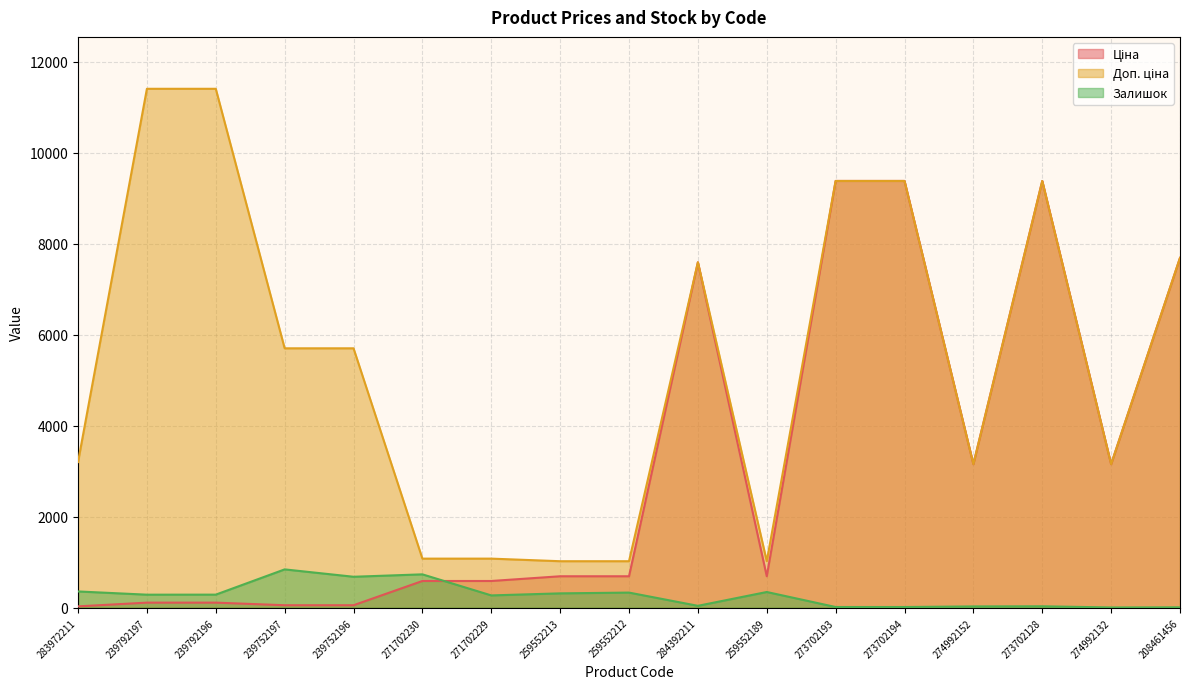

Between 283972211 and 208461456, which series saw the biggest shift?

Ціна